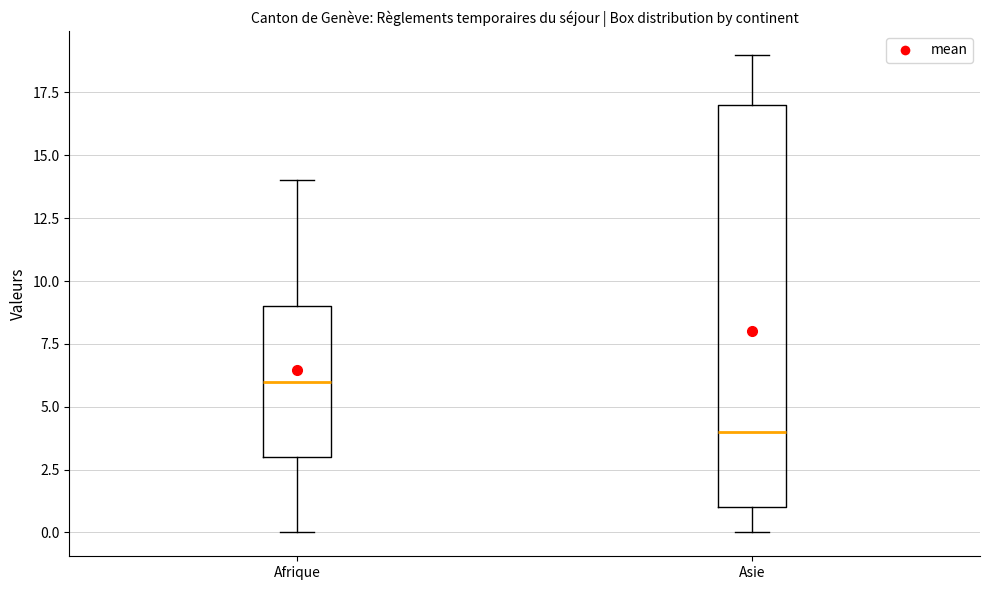

Which box has the lowest median line?

Asie